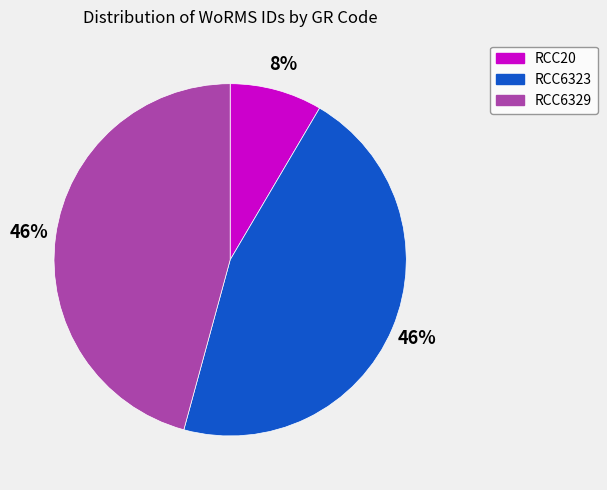

To the nearest percent, what is the combined percentage of RCC6323 and RCC6329?

92%